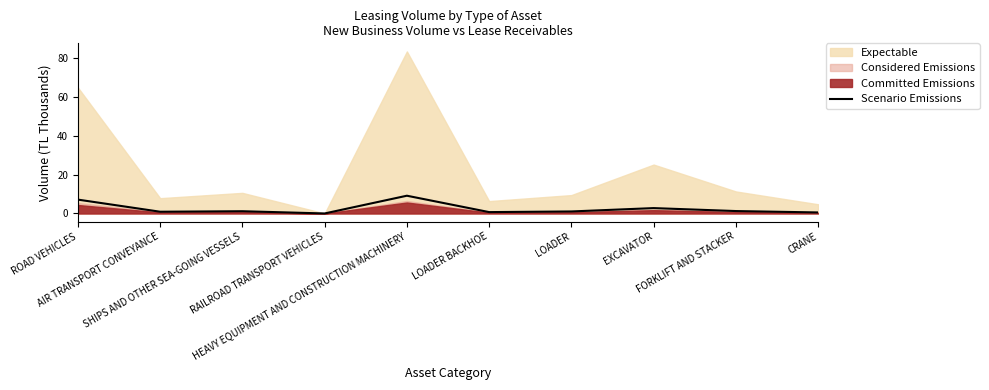

Is it true that the value at ROAD VEHICLES is 3.5?

False